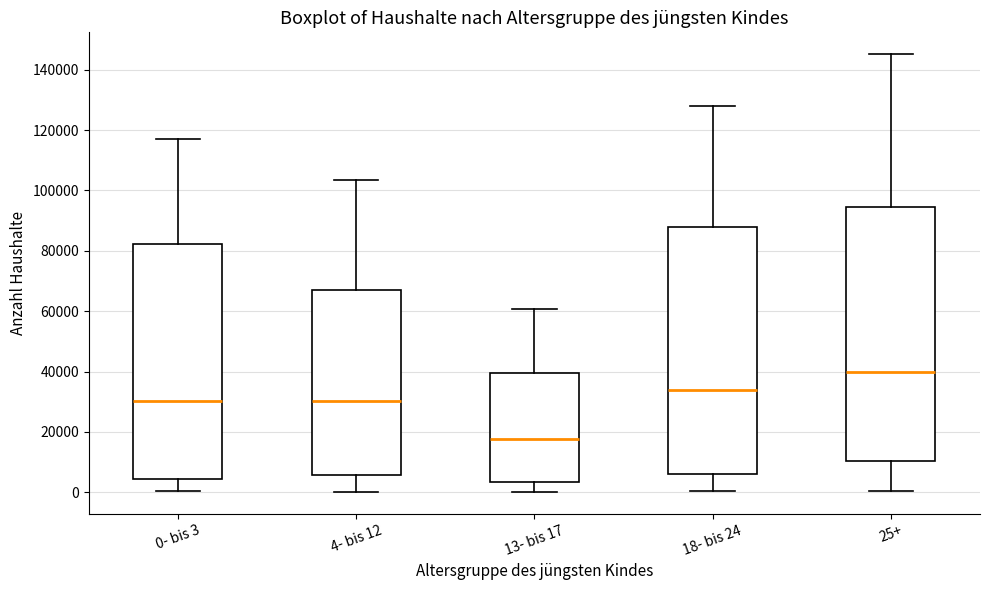

Reading left to right, read every box against the y-axis: the position of its median line, the range the box covers, and the ends of its whiskers. The values are not printed on the chart, so give them approximately, as read against the axis.

0- bis 3: median 30000, box 4000 to 82000, whiskers 0 to 118000
4- bis 12: median 30000, box 6000 to 68000, whiskers 0 to 104000
13- bis 17: median 18000, box 4000 to 40000, whiskers 0 to 60000
18- bis 24: median 34000, box 6000 to 88000, whiskers 0 to 128000
25+: median 40000, box 10000 to 94000, whiskers 0 to 146000